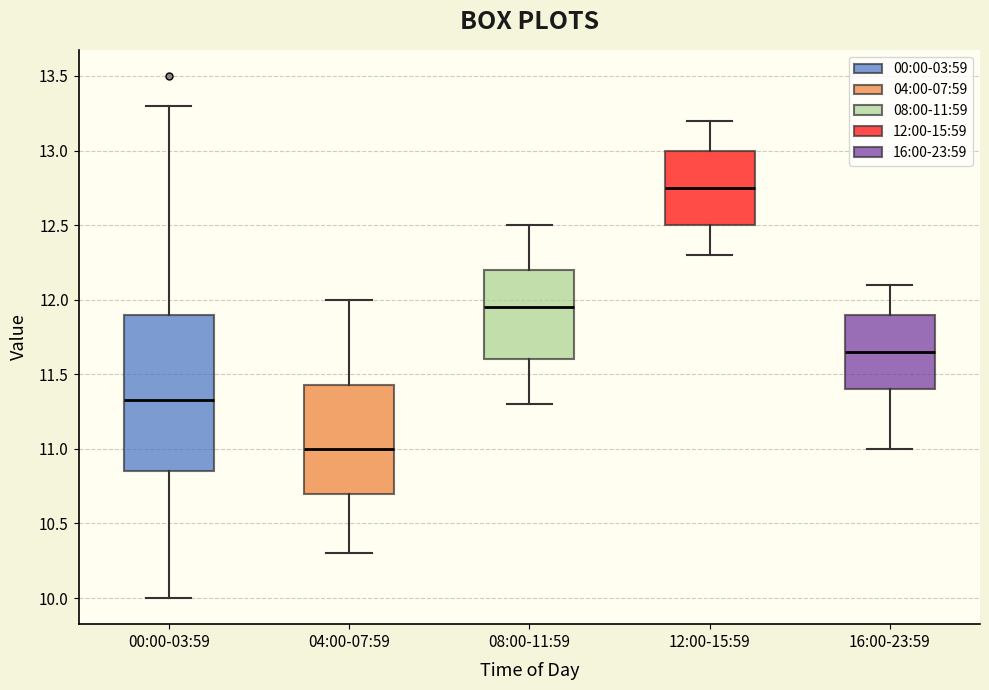

Reading left to right, read every box against the y-axis: the position of its median line, the range the box covers, and the ends of its whiskers. The values are not printed on the chart, so give them approximately, as read against the axis.

00:00-03:59: median 11.35, box 10.85 to 11.90, whiskers 10.00 to 13.30
04:00-07:59: median 11.00, box 10.70 to 11.45, whiskers 10.30 to 12.00
08:00-11:59: median 11.95, box 11.60 to 12.20, whiskers 11.30 to 12.50
12:00-15:59: median 12.75, box 12.50 to 13.00, whiskers 12.30 to 13.20
16:00-23:59: median 11.65, box 11.40 to 11.90, whiskers 11.00 to 12.10